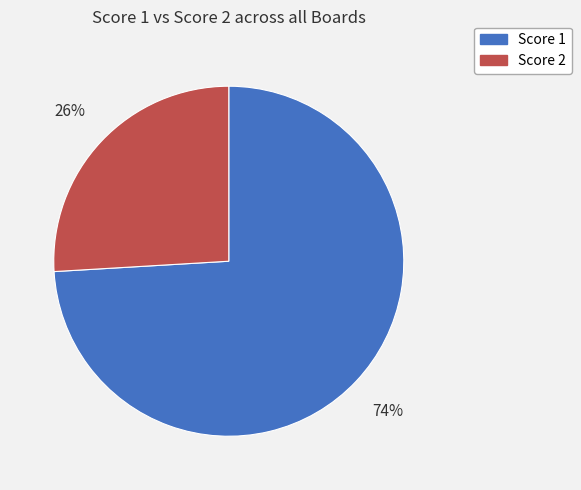

Between Score 1 and Score 2, which is larger?

Score 1